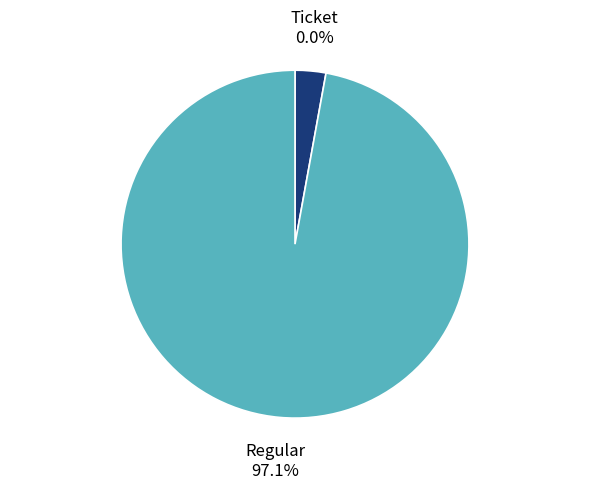

What percentage do Regular tx (io_index=17) and Ticket tx (io_index=0) together represent?

100.0%